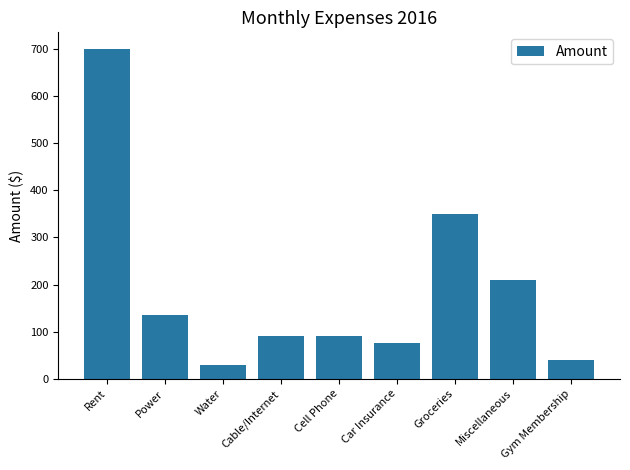

Reading left to right, what are all the values shown in this chart?

Rent=700	Power=135	Water=30	Cable/Internet=90	Cell Phone=90	Car Insurance=75	Groceries=350	Miscellaneous=210	Gym Membership=40